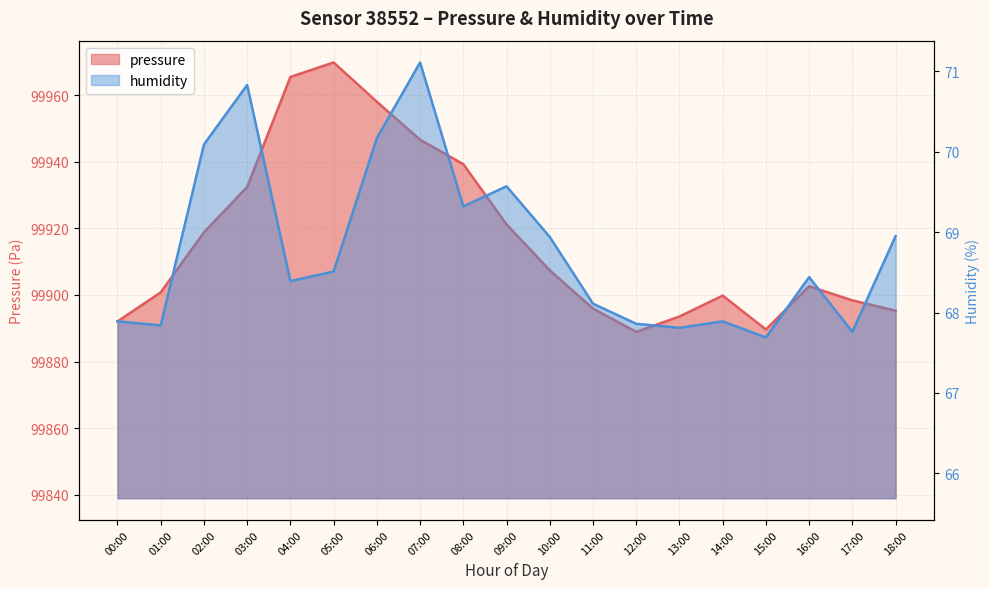

At which category is the sum across all series the highest?

05:00